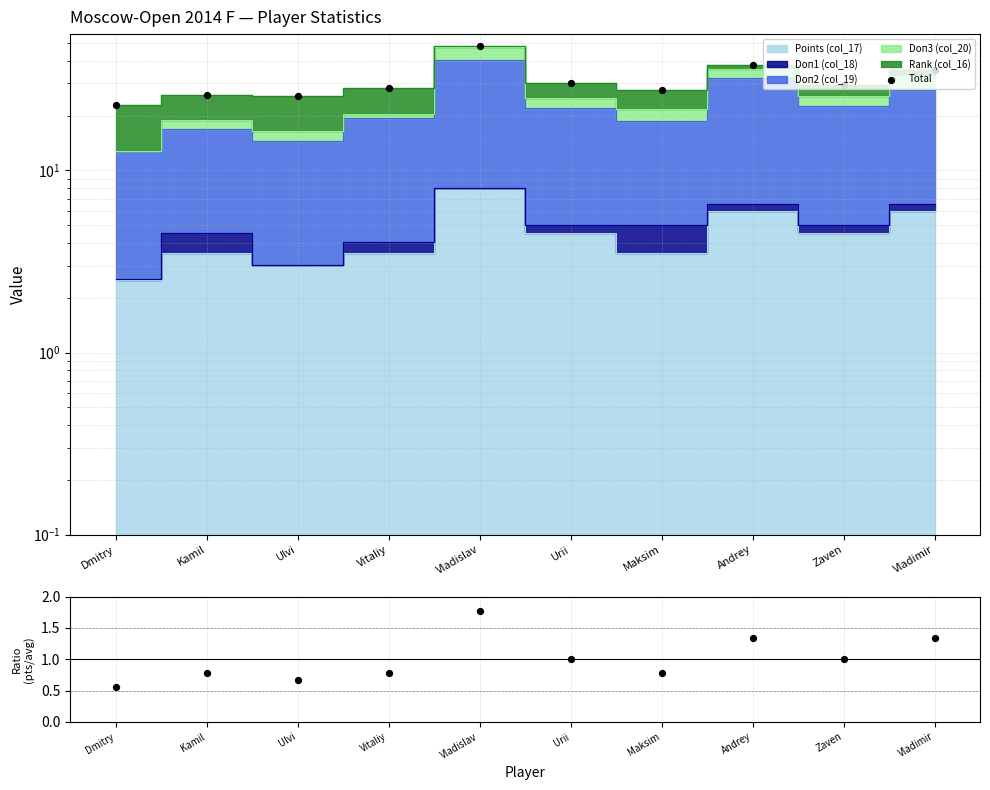

Which series contains the lowest Y value?

Points ratio